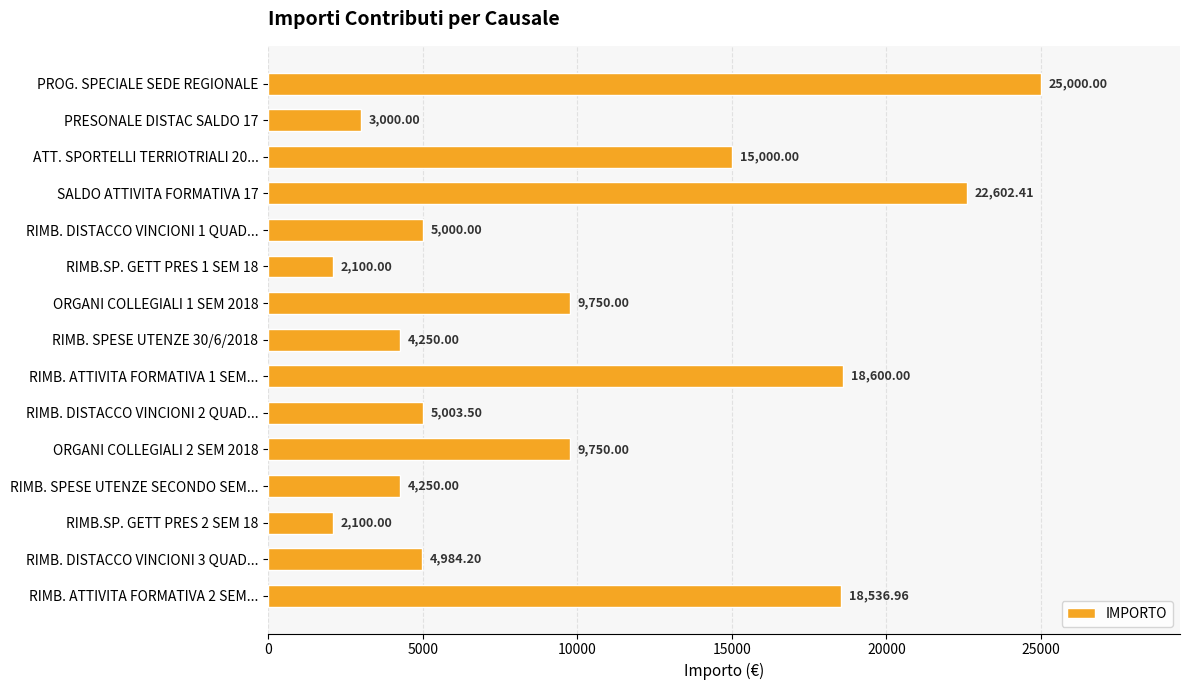

What is the maximum value shown in the chart?

25000.0